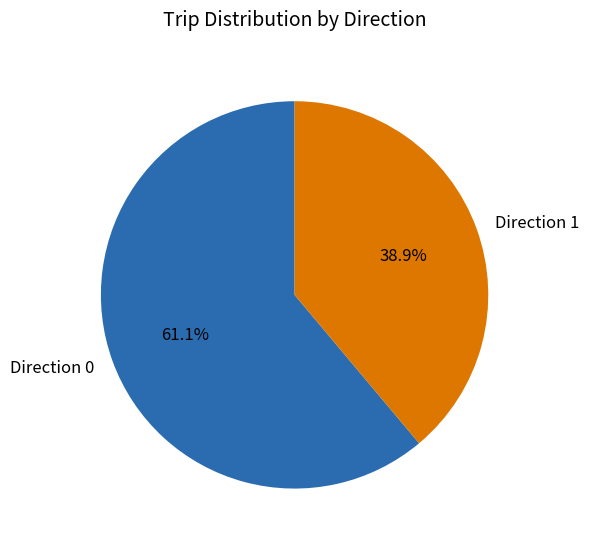

What portion of the pie excludes Direction 1?

61.1%